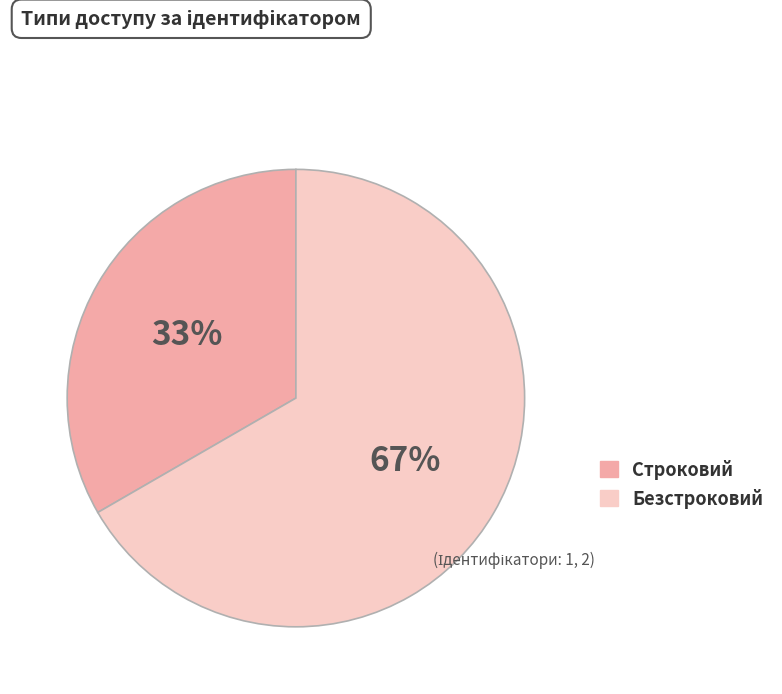

What percentage is the Строковий slice, to the nearest percent?

33%